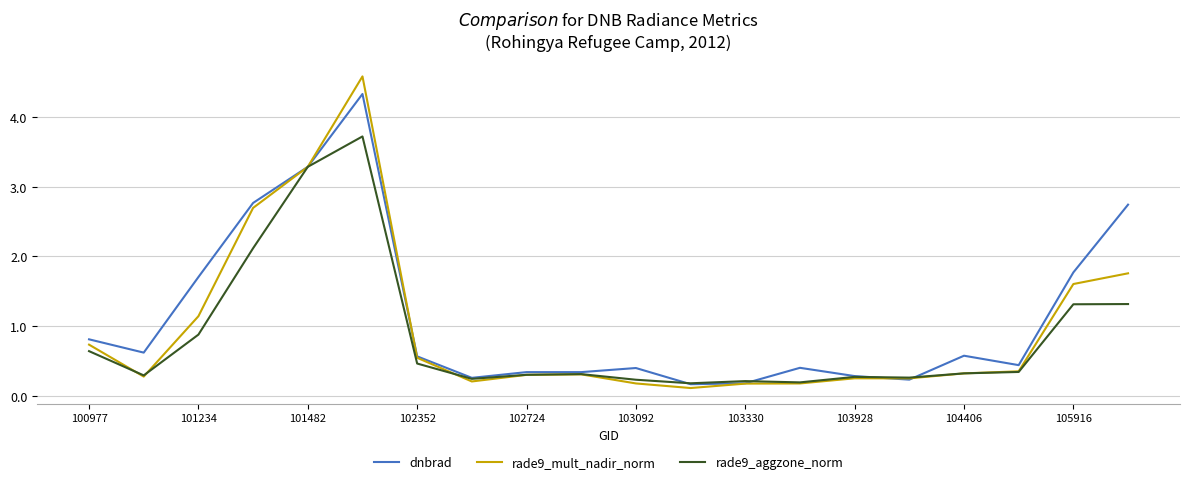

Which series has the largest range (max minus min)?

rade9_mult_nadir_norm